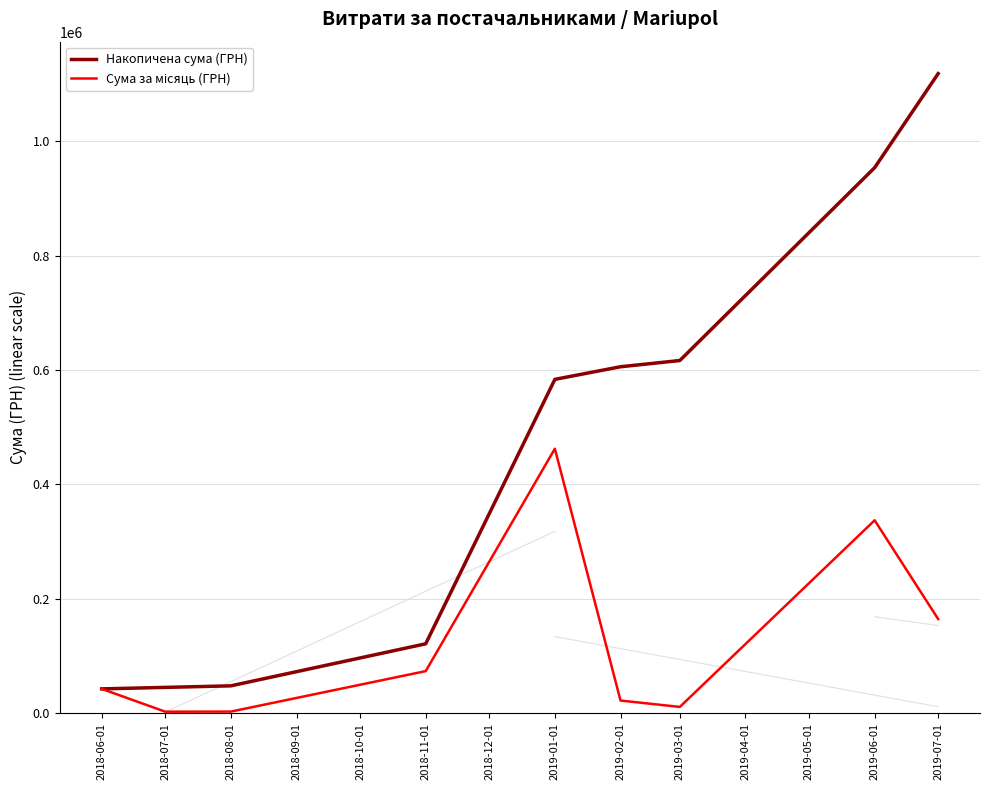

Which series changed the most between 2018-08-01 and 2019-06-01?

Накопичена сума (ГРН)